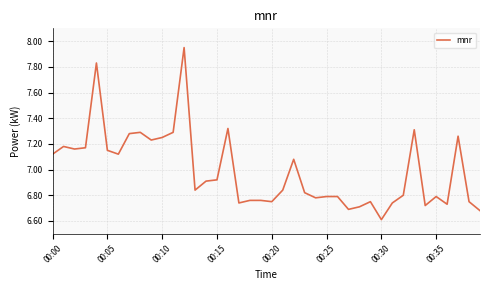

What is the smallest value displayed?

6.6